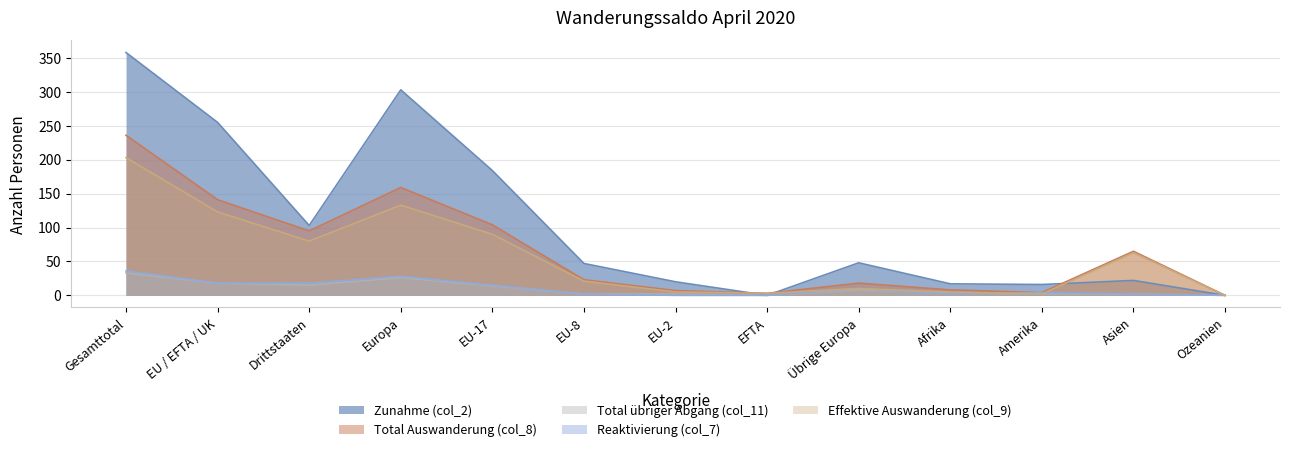

The Effektive Auswanderung (col_9) series shows 90 at EU-17. True or false?

True